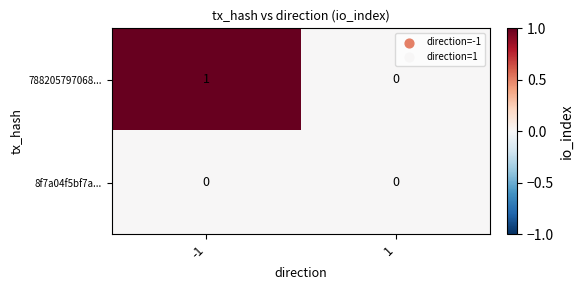

Rank the series by their average value, from highest to lowest.

788205797068..., 8f7a04f5bf7a...